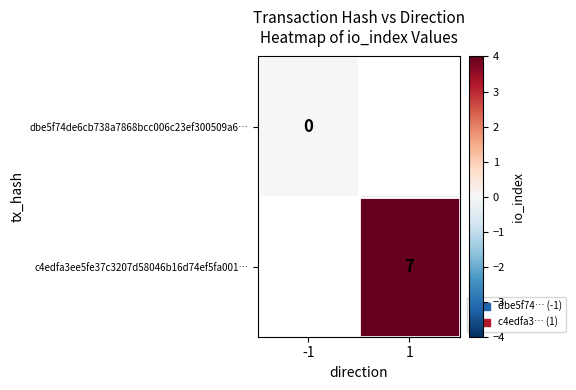

Is it true that c4edfa3ee5fe37c3207d58046b16d74ef5fa001… equals 7 at 1?

True